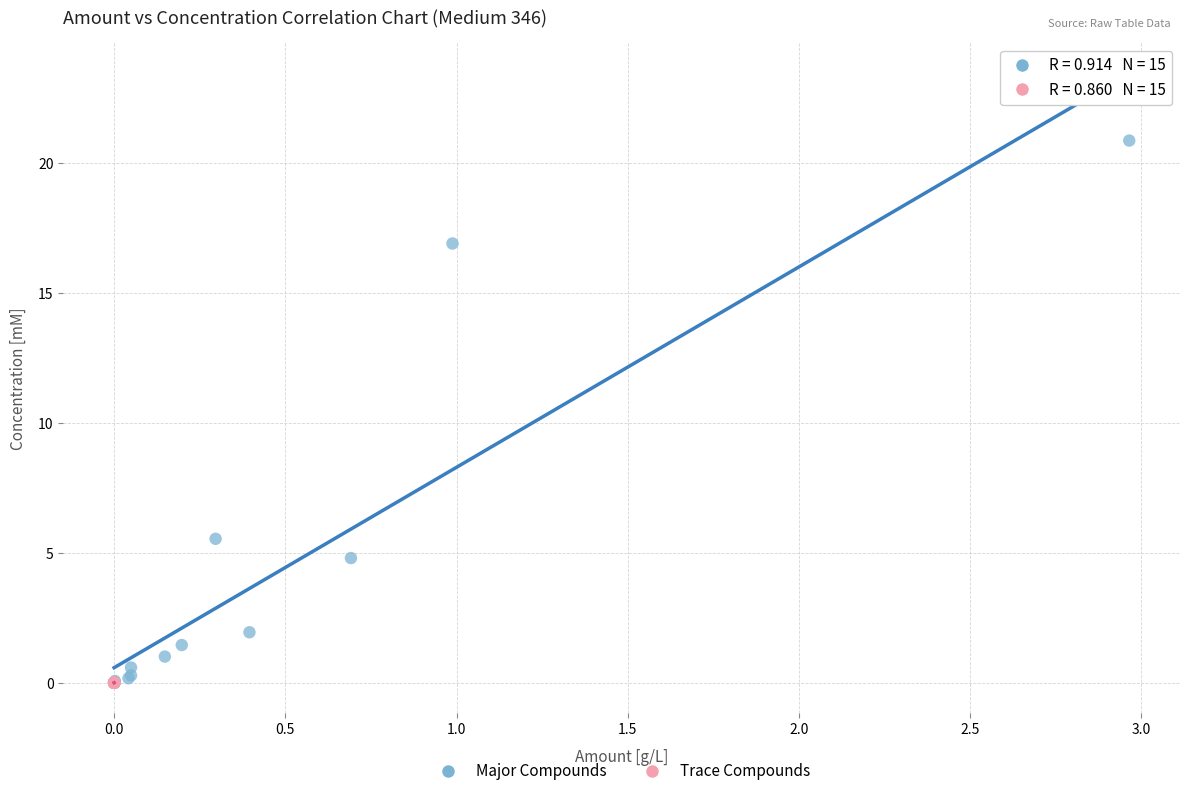

Which series reaches the maximum Y coordinate?

Major Compounds